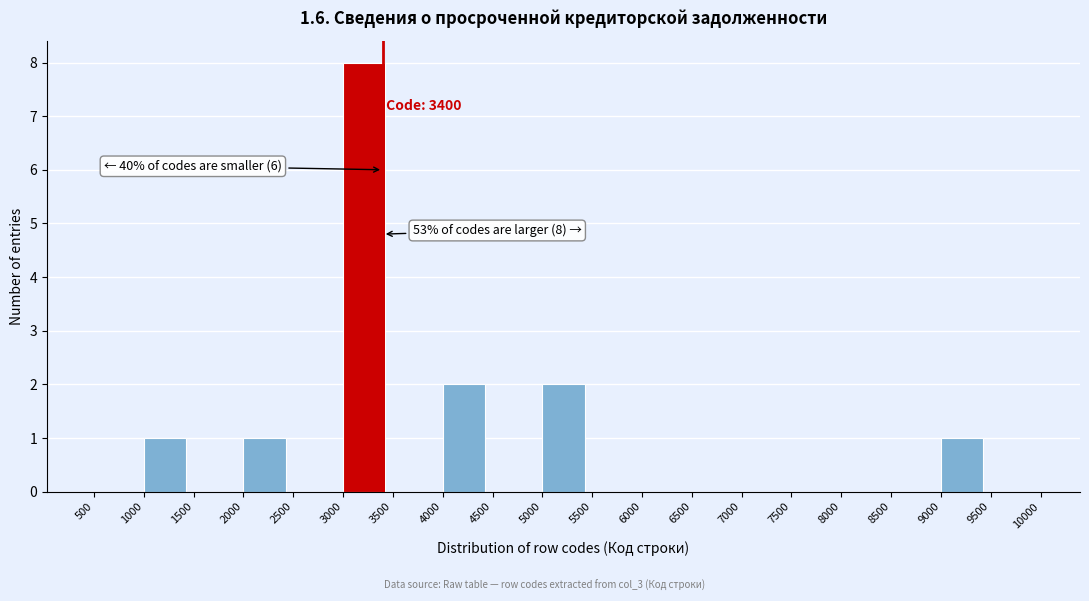

Over which range of the x-axis is the bar tallest?

3000 to 3500